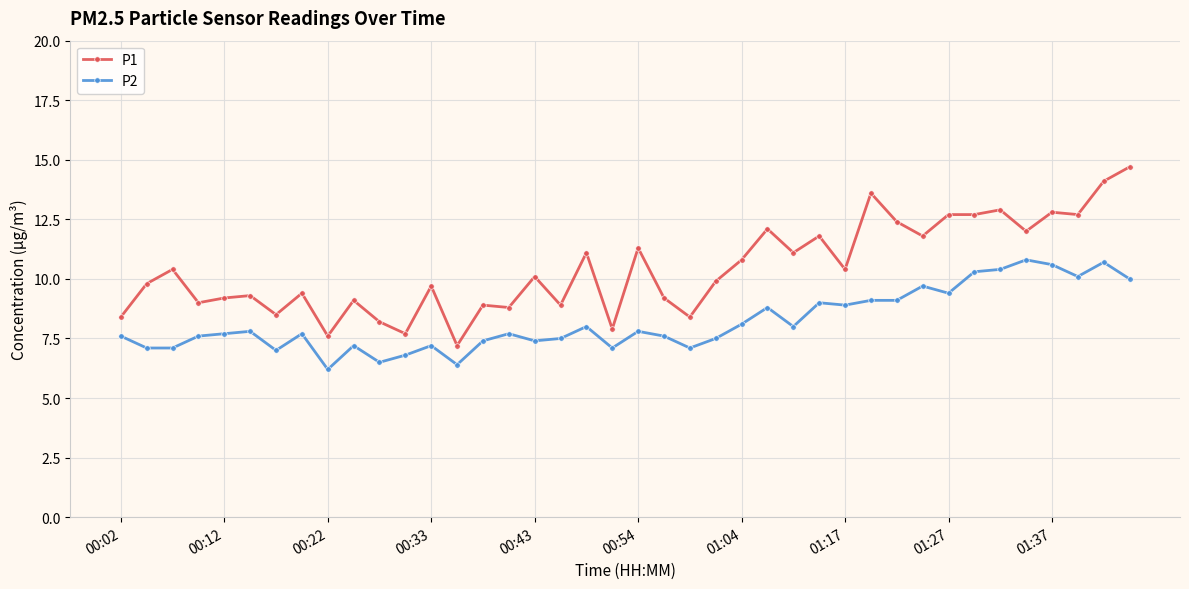

True or false: P2 has more than 2 points higher than both neighbors.

True